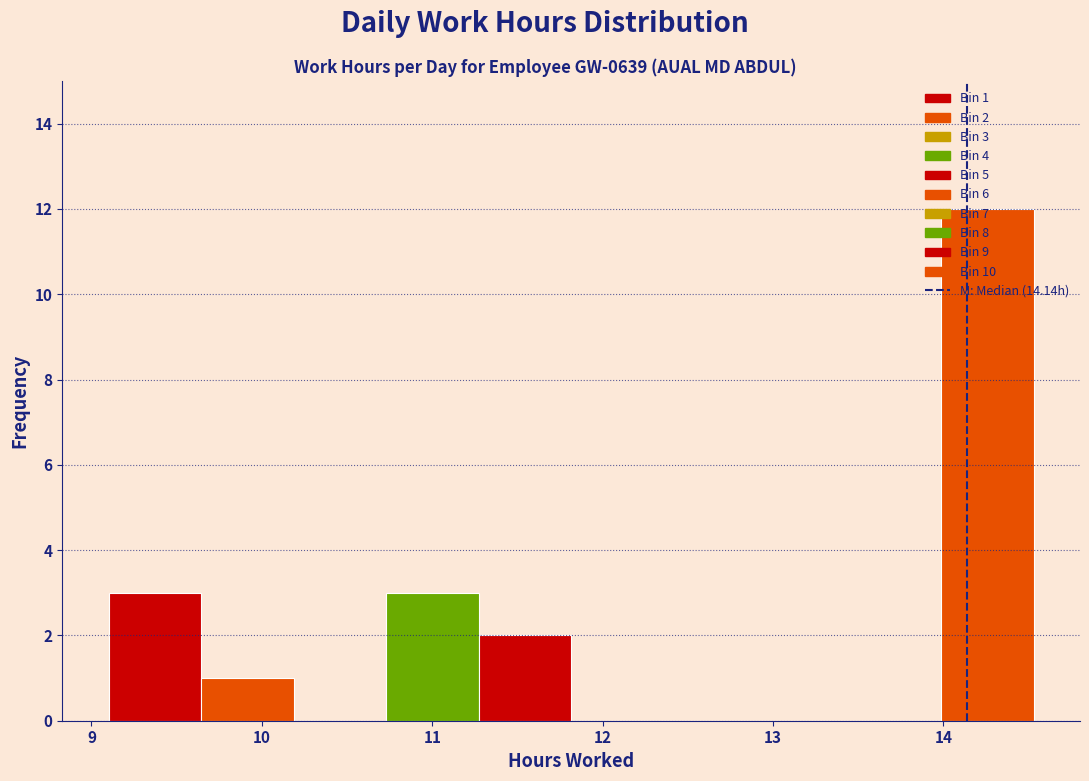

Which range on the x-axis has the tallest bar?

14.0 to 14.5